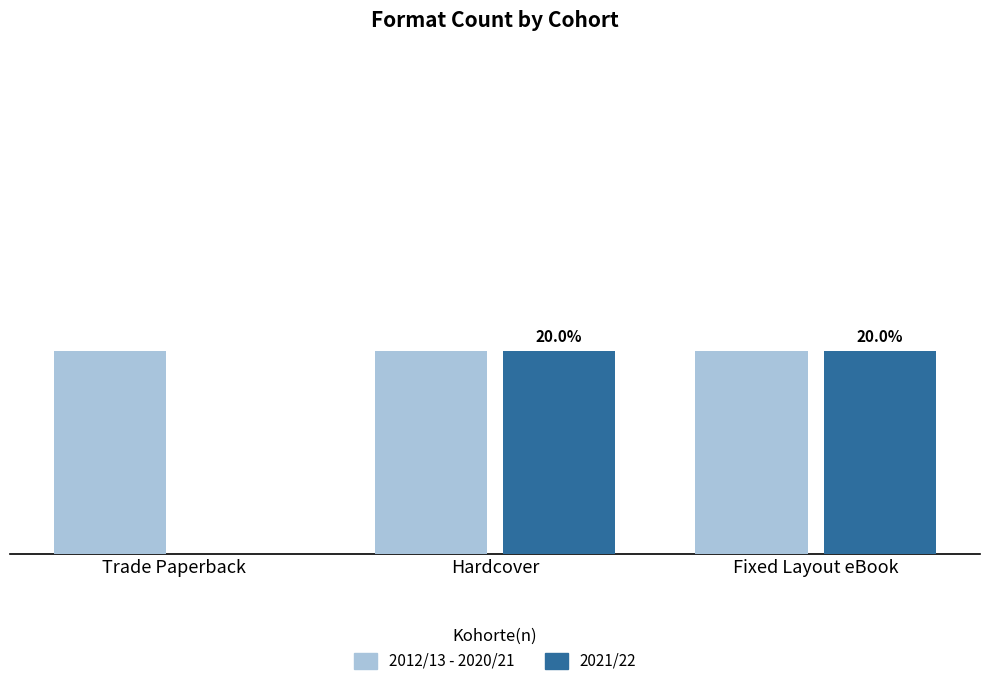

Are the bars grouped side by side (vs. stacked)?

Yes